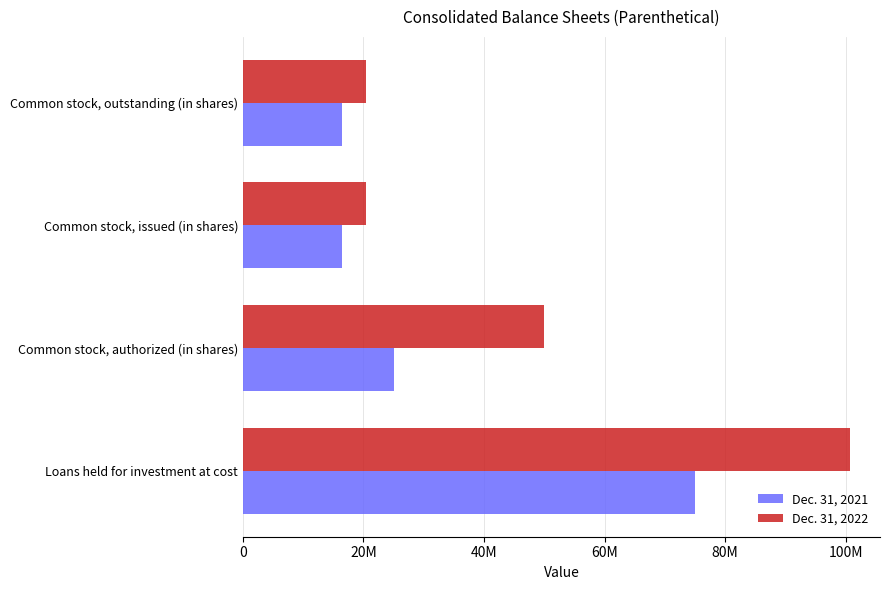

What are all the series names shown in the legend?

Dec. 31, 2021, Dec. 31, 2022